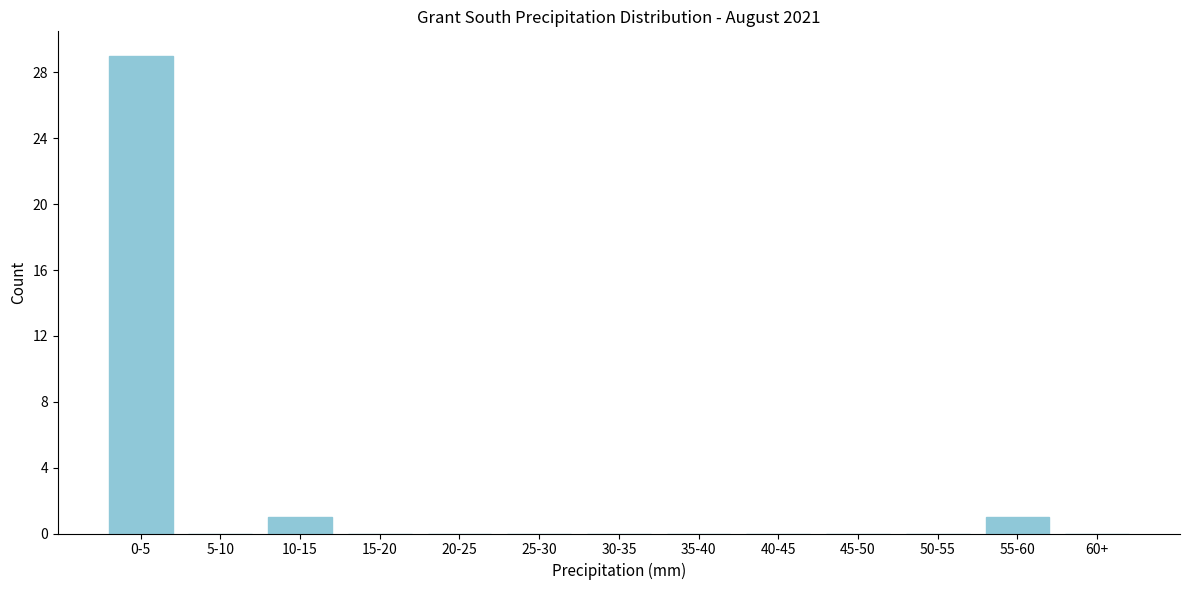

Reading right to left, transcribe all the data shown in this chart.

60+=0	55-60=1	50-55=0	45-50=0	40-45=0	35-40=0	30-35=0	25-30=0	20-25=0	15-20=0	10-15=1	5-10=0	0-5=29